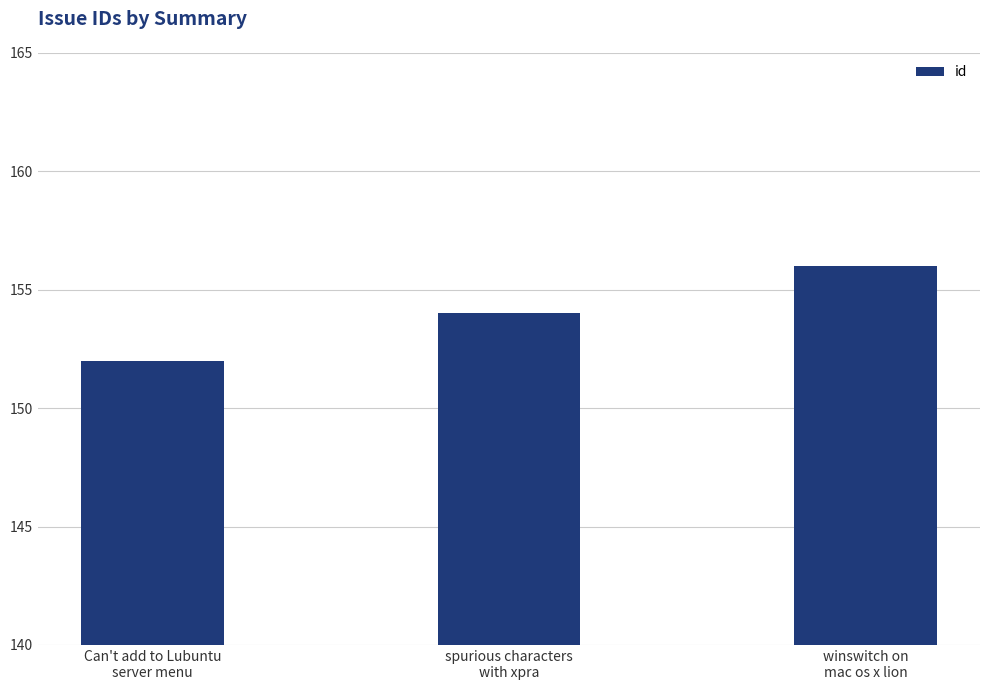

What is the difference between the values at winswitch on
mac os x lion and spurious characters
with xpra?

2